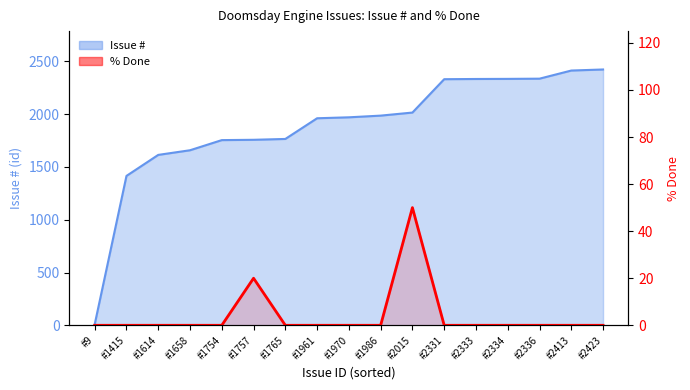

True or false: the data shows 50 at #2015.

True